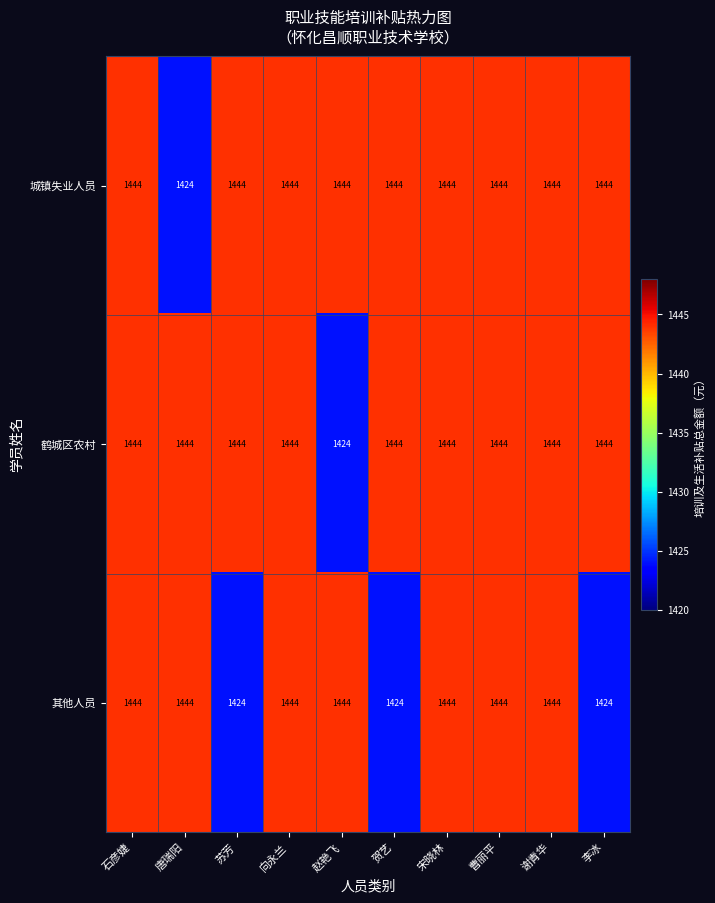

What is the difference between the second highest and second lowest values in the 其他人员 series?

20